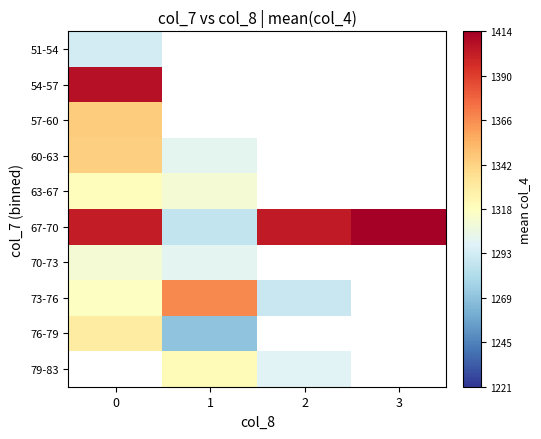

Which series has the largest total across all categories?

67-70